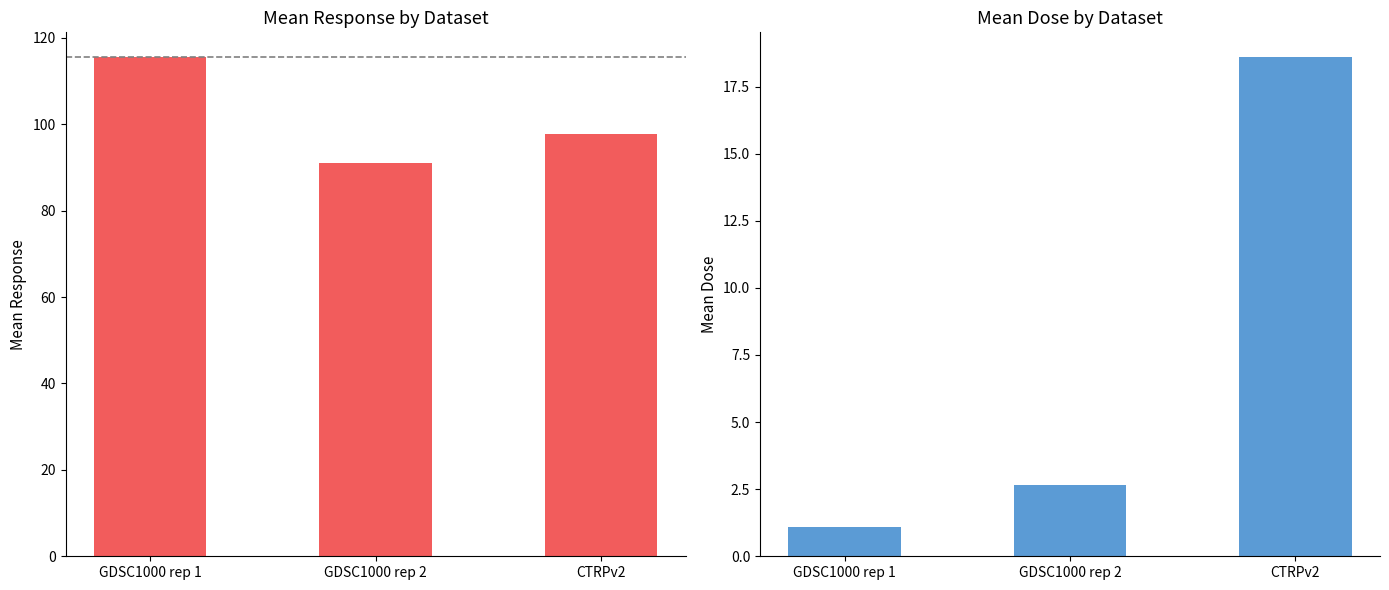

How many data points in Mean Dose are above 2?

2